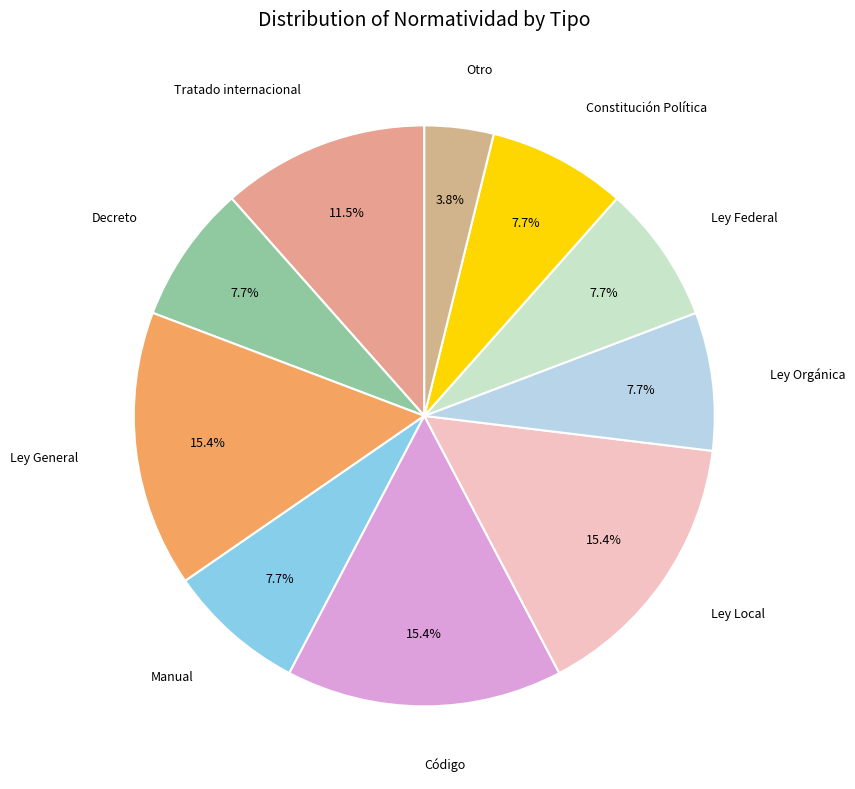

How many segments does this pie chart have?

10